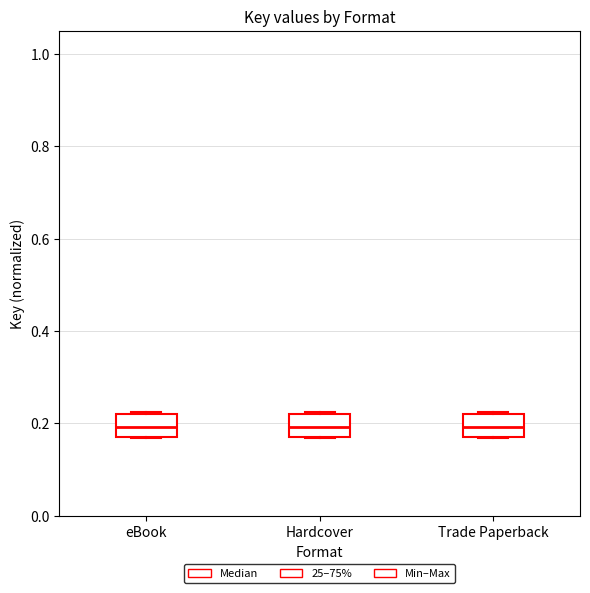

Reading left to right, read every box against the y-axis: the position of its median line, the range the box covers, and the ends of its whiskers. The values are not printed on the chart, so give them approximately, as read against the axis.

eBook: median 0.20, box 0.16 to 0.22, whiskers 0.16 to 0.22
Hardcover: median 0.20, box 0.16 to 0.22, whiskers 0.16 to 0.22
Trade Paperback: median 0.20, box 0.16 to 0.22, whiskers 0.16 to 0.22